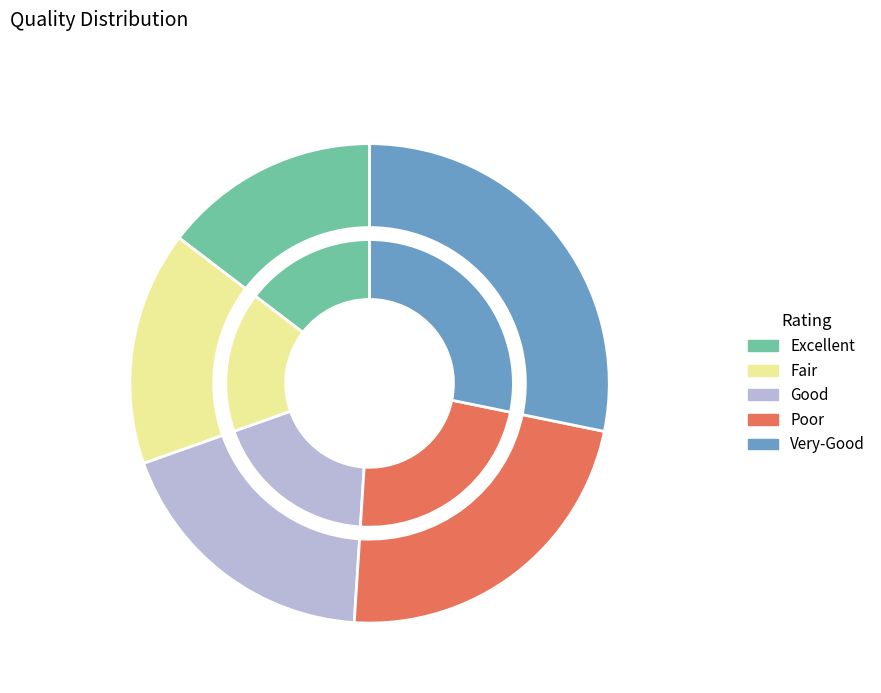

True or false: 15428.25 accounts for 1% of the total.

False